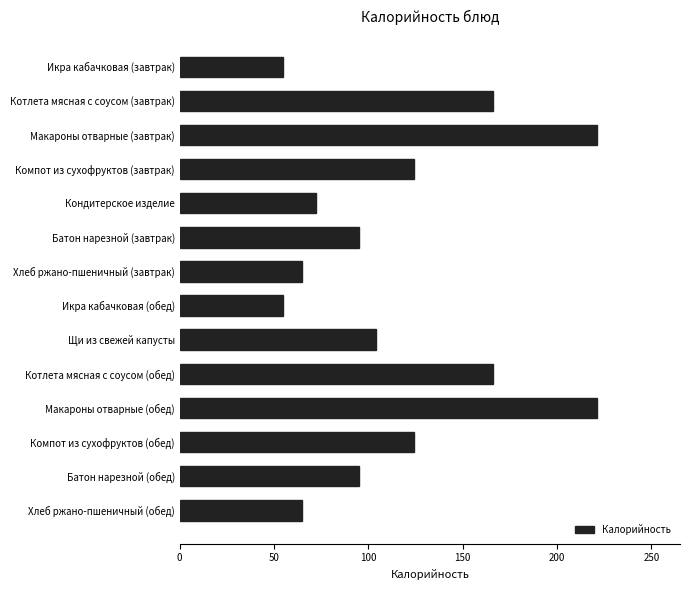

True or false: the data shows 124 at Компот из сухофруктов (обед).

True